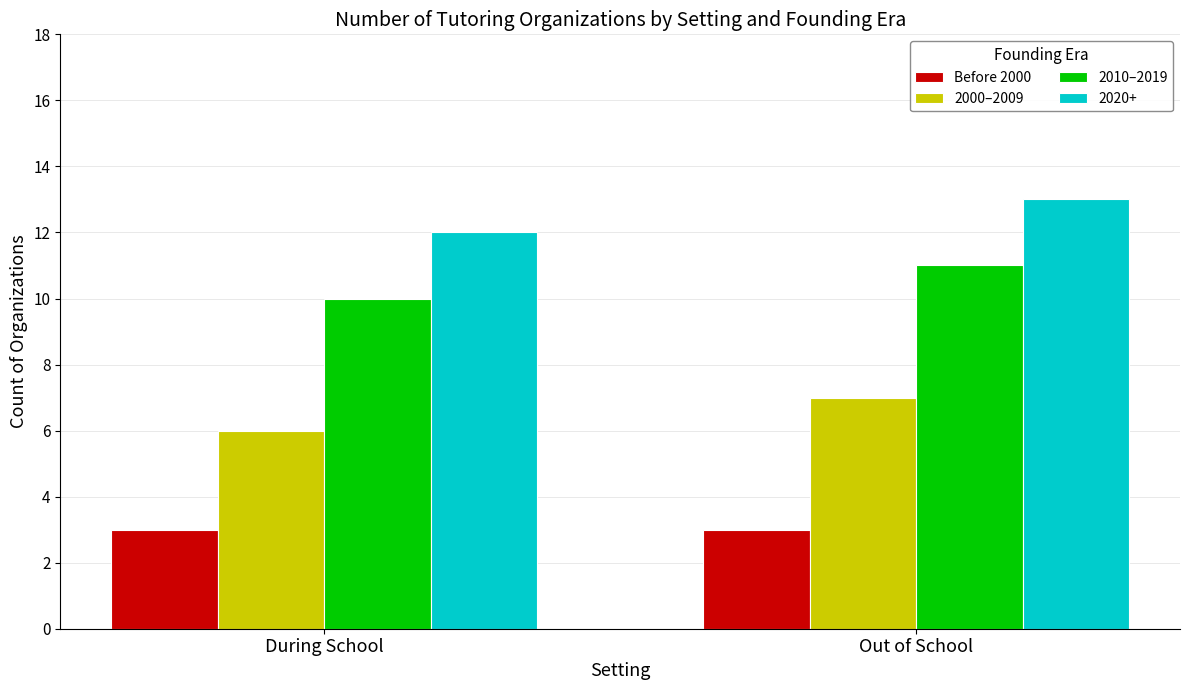

What is the difference between the highest and lowest values at During School?

9